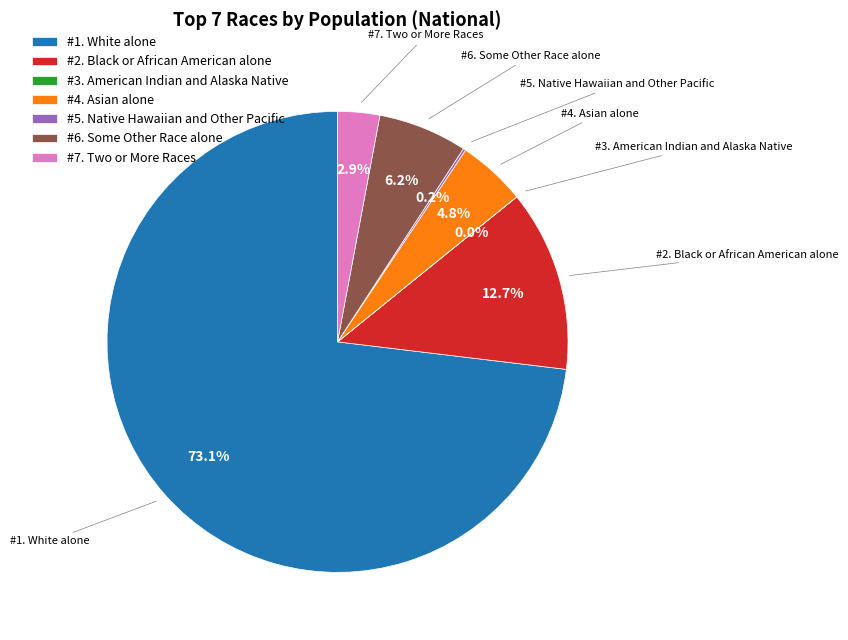

What is the largest slice in the pie chart?

#1. White alone